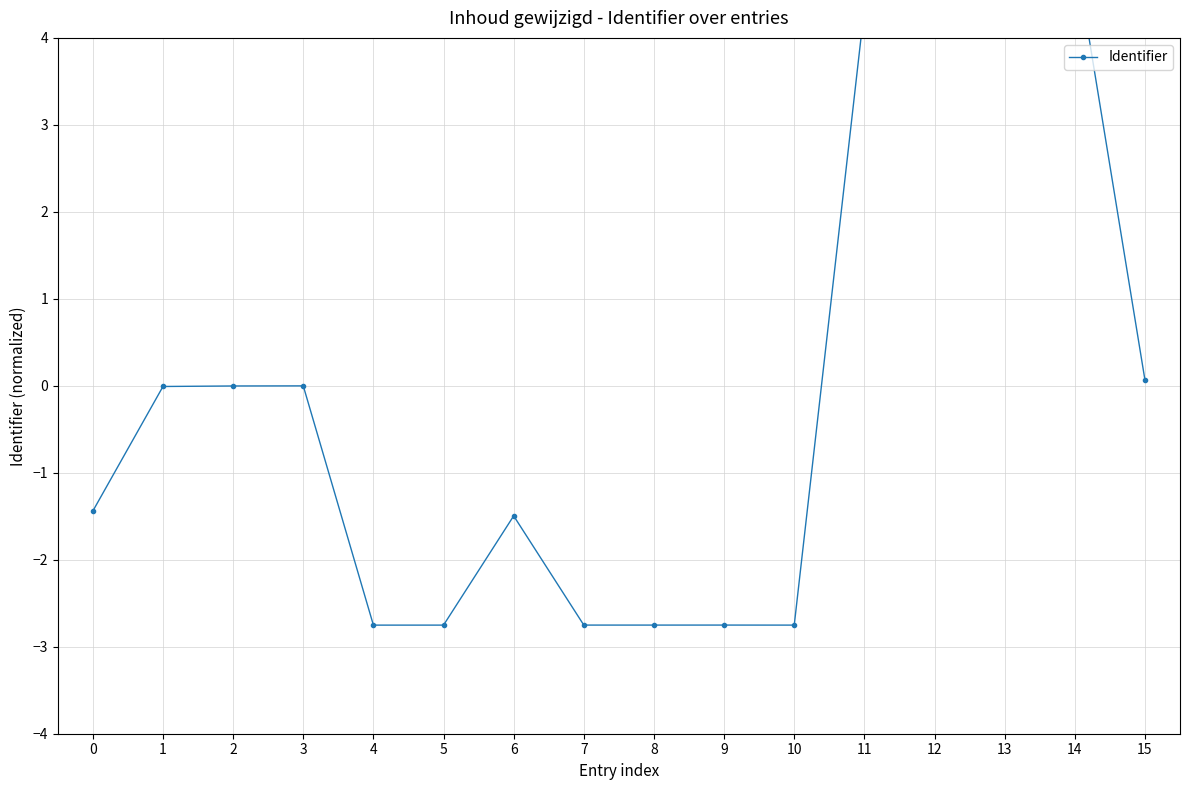

Reading left to right, transcribe all the data shown in this chart.

-1.4	-0.0	-0.0	-0.0	-2.8	-2.8	-1.5	-2.8	-2.8	-2.8	-2.8	4.3	5.0	5.0	5.0	0.1